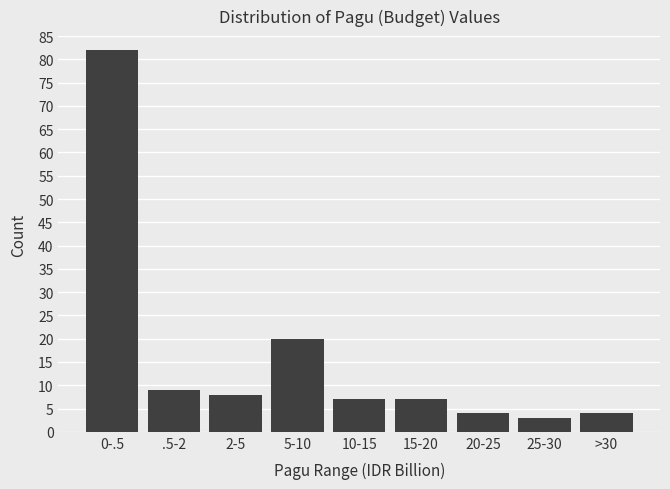

Reading left to right, extract all data points from this chart.

0-.5=82	.5-2=9	2-5=8	5-10=20	10-15=7	15-20=7	20-25=4	25-30=3	>30=4